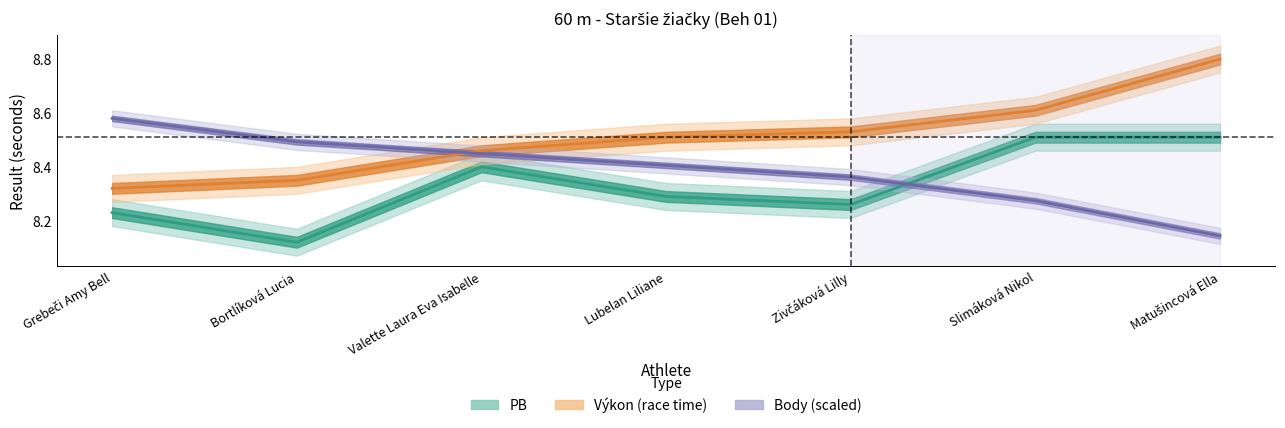

What is the difference between the second highest and minimum values in the Výkon series?

0.3